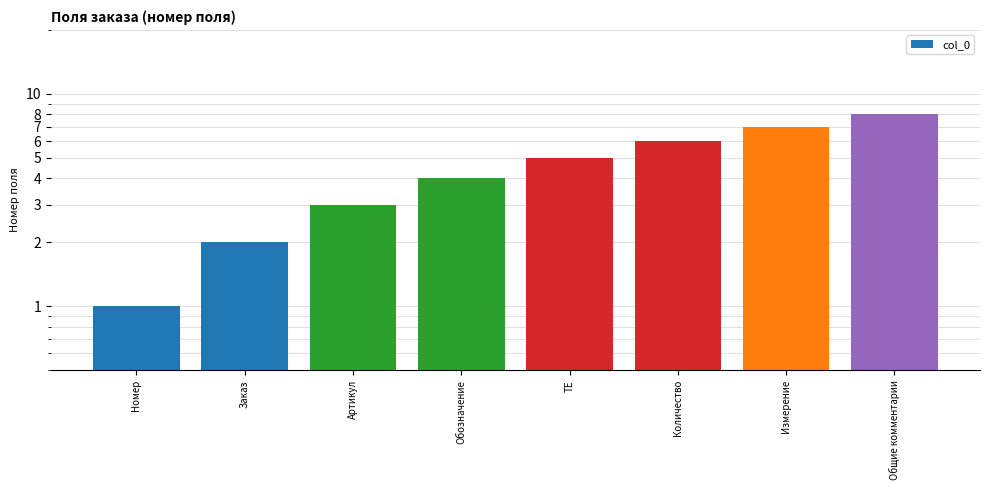

Rank the categories by value from lowest to highest.

Номер, Заказ, Артикул, Обозначение, ТЕ, Количество, Измерение, Общие комментарии